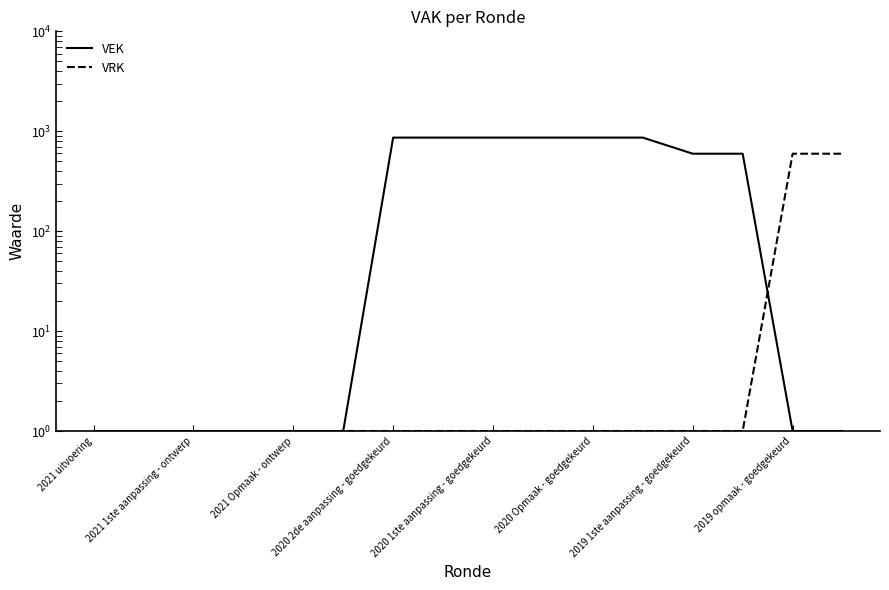

What is the value of the VRK point at the 11th from the left?

1